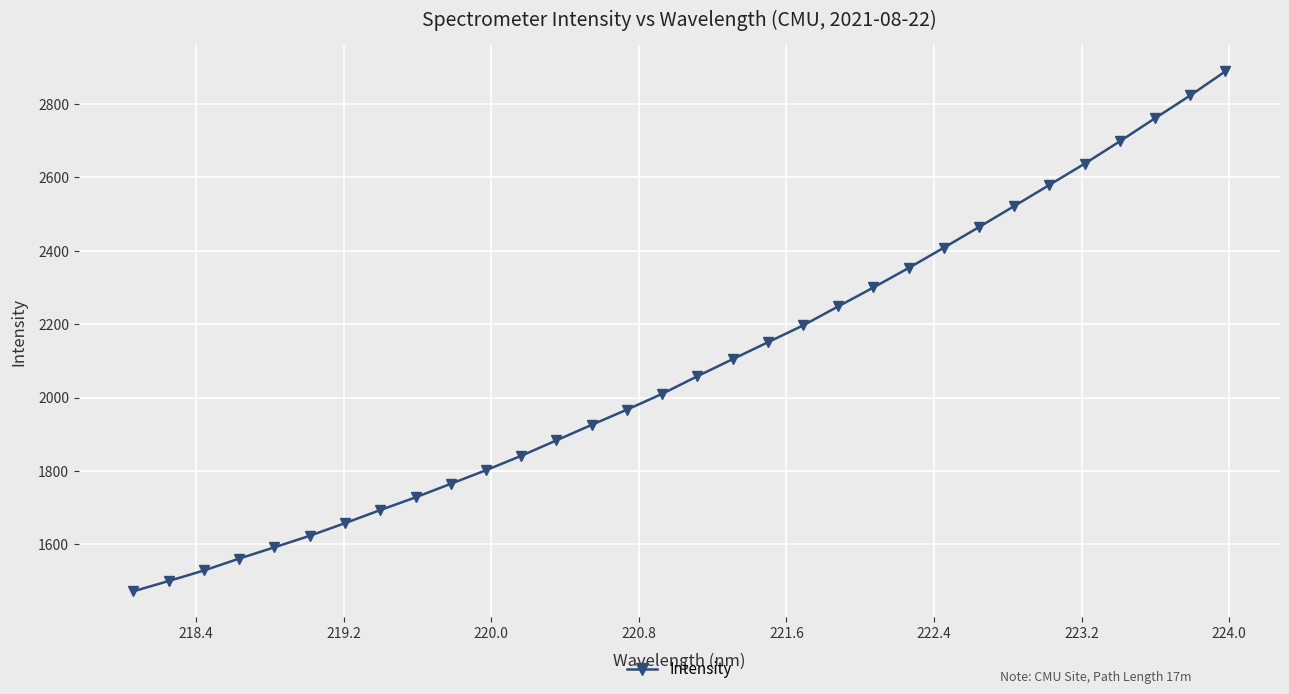

What is the value of the 5th point from the left?

1591.8